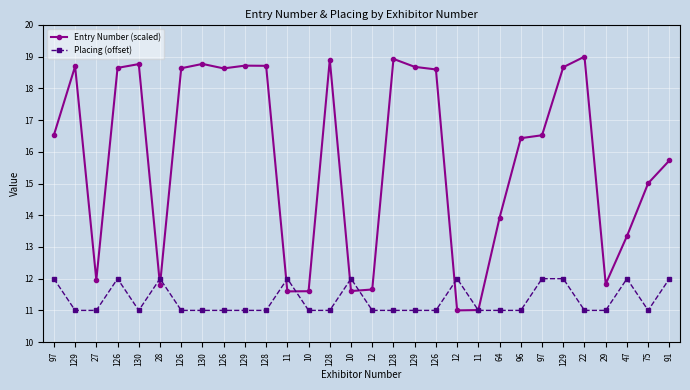

How many interior local peaks does the Placing (offset) series have?

6